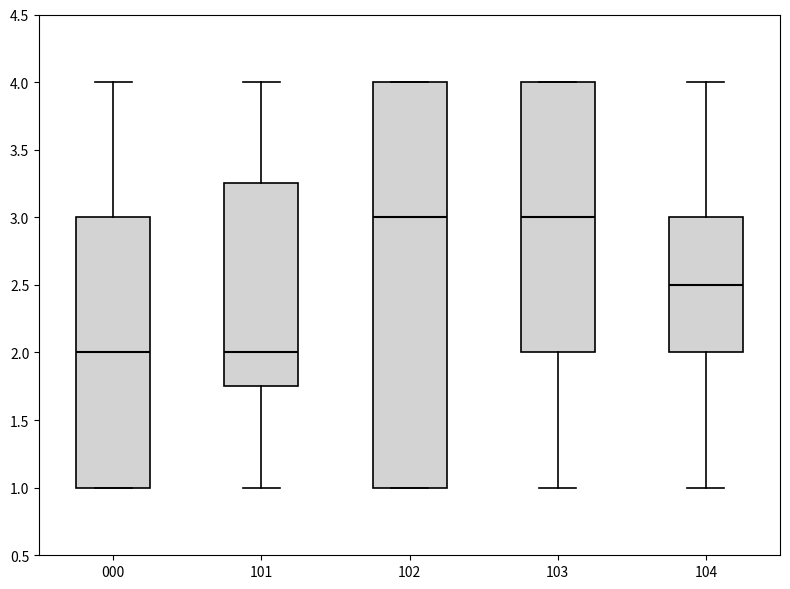

Reading left to right, read every box against the y-axis: the position of its median line, the range the box covers, and the ends of its whiskers. The values are not printed on the chart, so give them approximately, as read against the axis.

000: median 2.00, box 1.00 to 3.00, whiskers 1.00 to 4.00
101: median 2.00, box 1.75 to 3.25, whiskers 1.00 to 4.00
102: median 3.00, box 1.00 to 4.00, whiskers 1.00 to 4.00
103: median 3.00, box 2.00 to 4.00, whiskers 1.00 to 4.00
104: median 2.50, box 2.00 to 3.00, whiskers 1.00 to 4.00